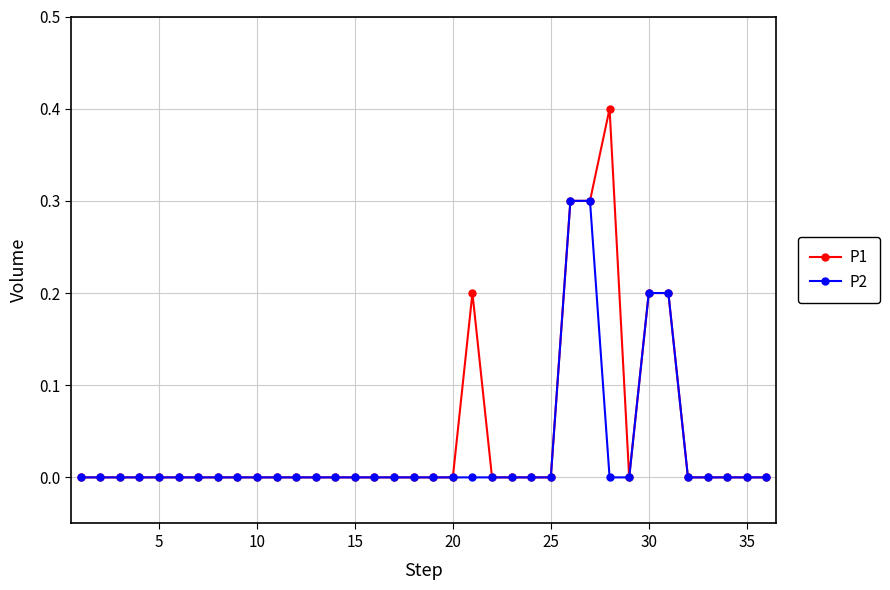

Which series has the largest range (max minus min)?

P1